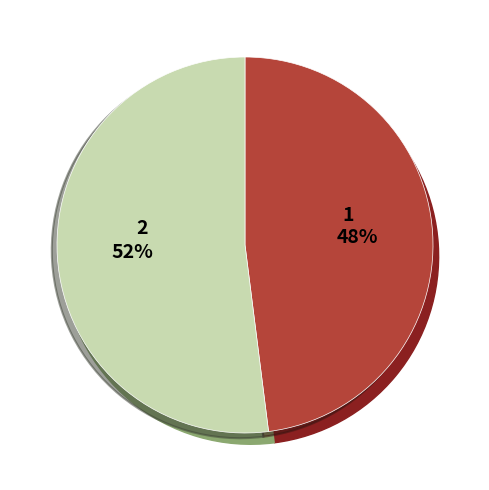

Is the sum of 项目完成时限 and 帮扶贫困人员 greater than half?

No